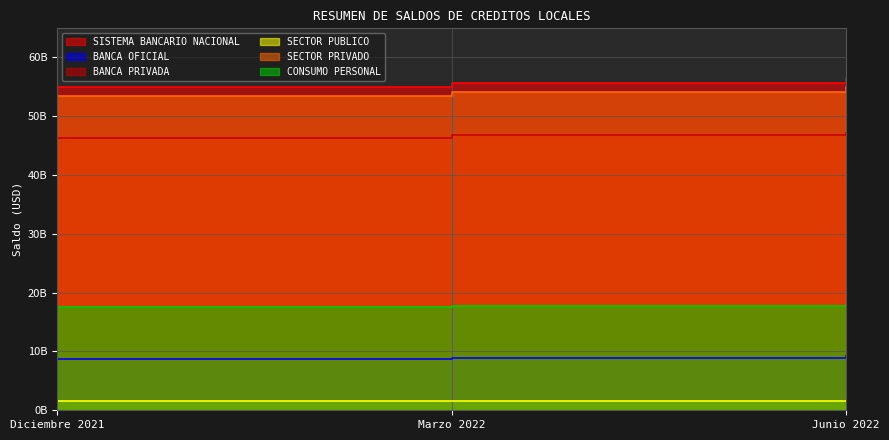

True or false: BANCA OFICIAL has a value of 15325026012.3 at Junio 2022.

False